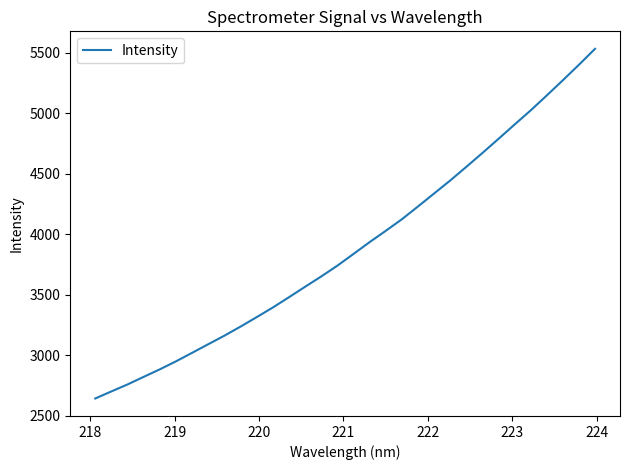

What is the difference between the maximum and minimum values?

2889.4